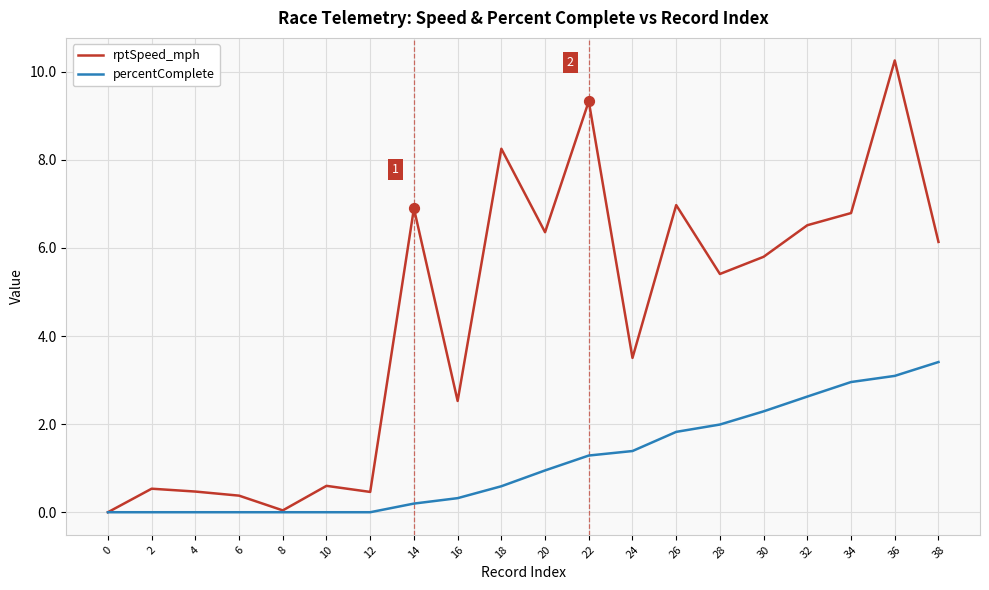

What are all the series names shown in the legend?

rptSpeed_mph, percentComplete